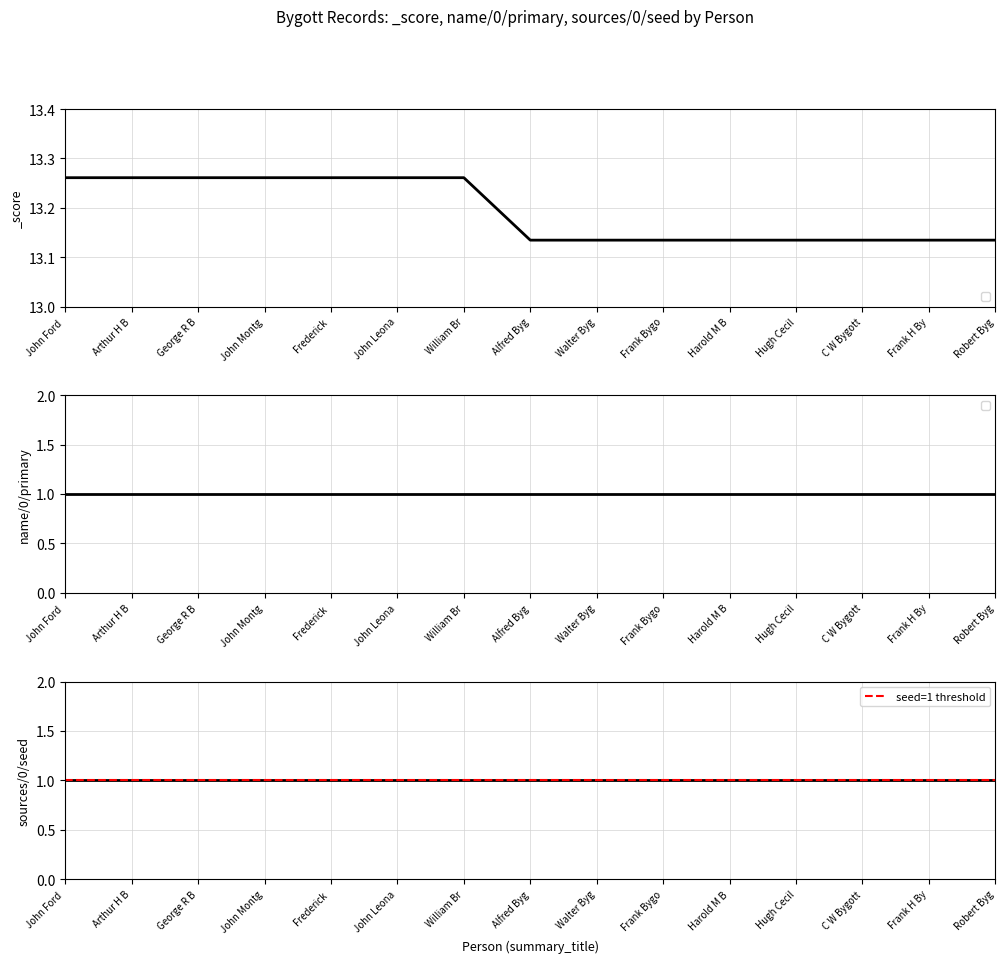

What is the ratio of the value at William Br to the value at Frederick ?

1.0